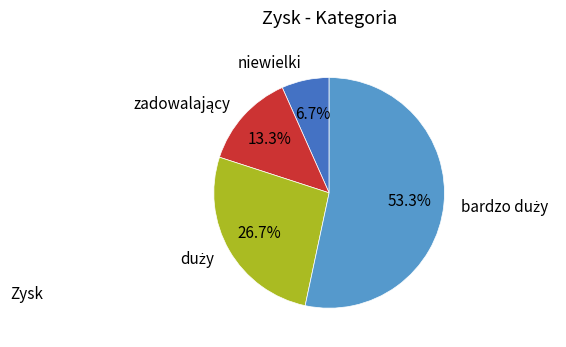

Which slice is the smallest?

niewielki